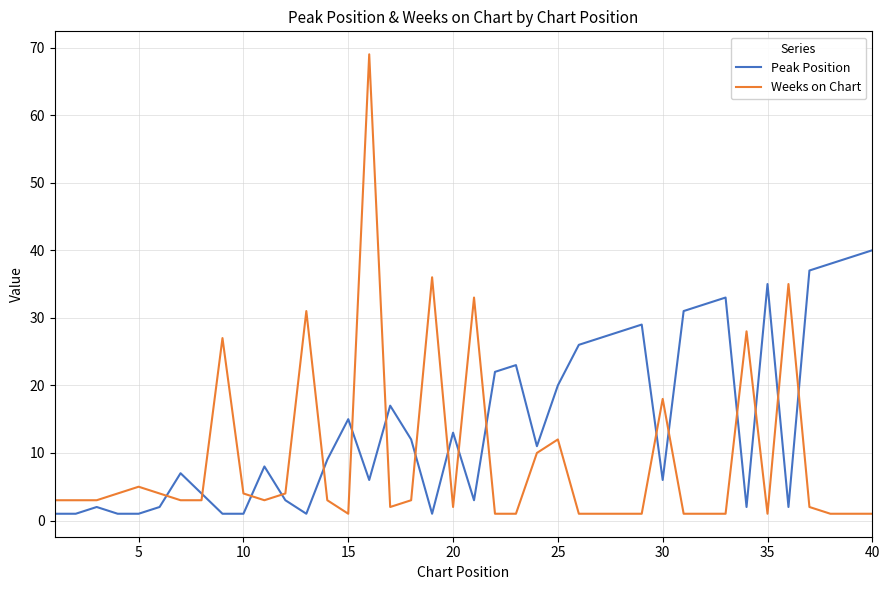

After their last crossing, which series has the higher values: Peak Position or Weeks on Chart?

Peak Position